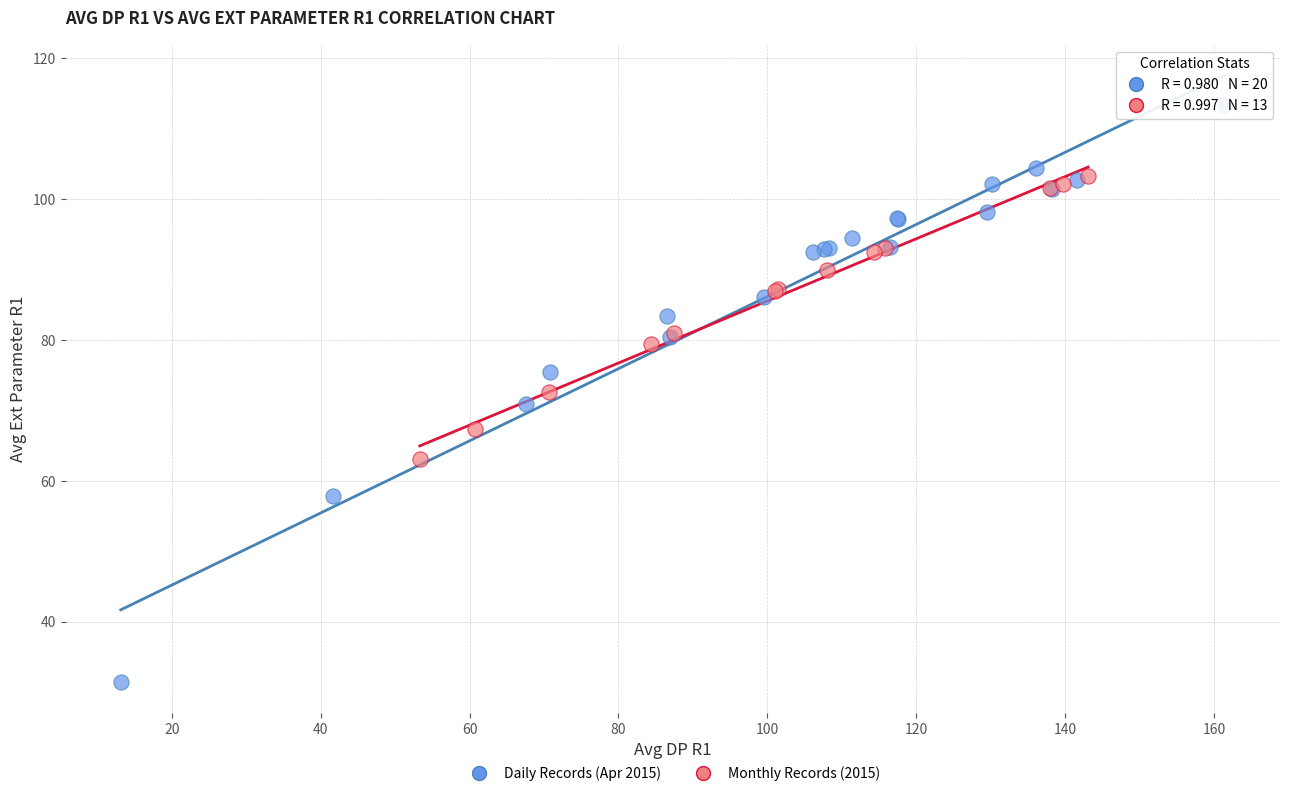

What are all the series names shown in the legend?

Daily Records (Apr 2015), Monthly Records (2015)